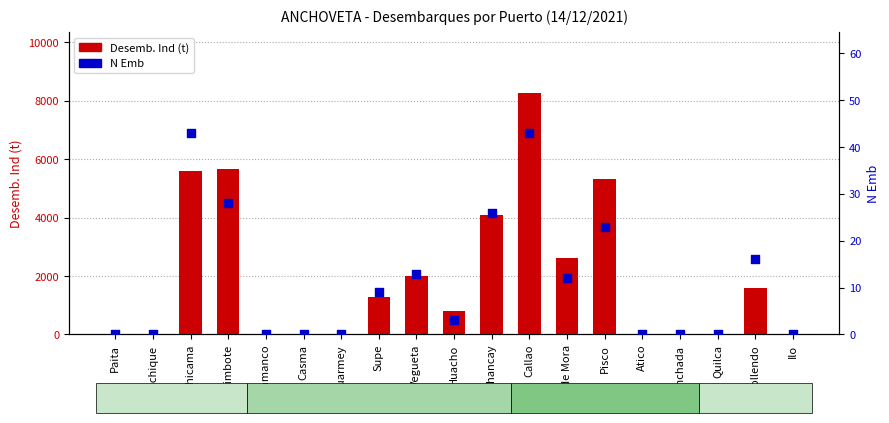

Which series has the largest total across all categories?

Desemb. Ind (t)